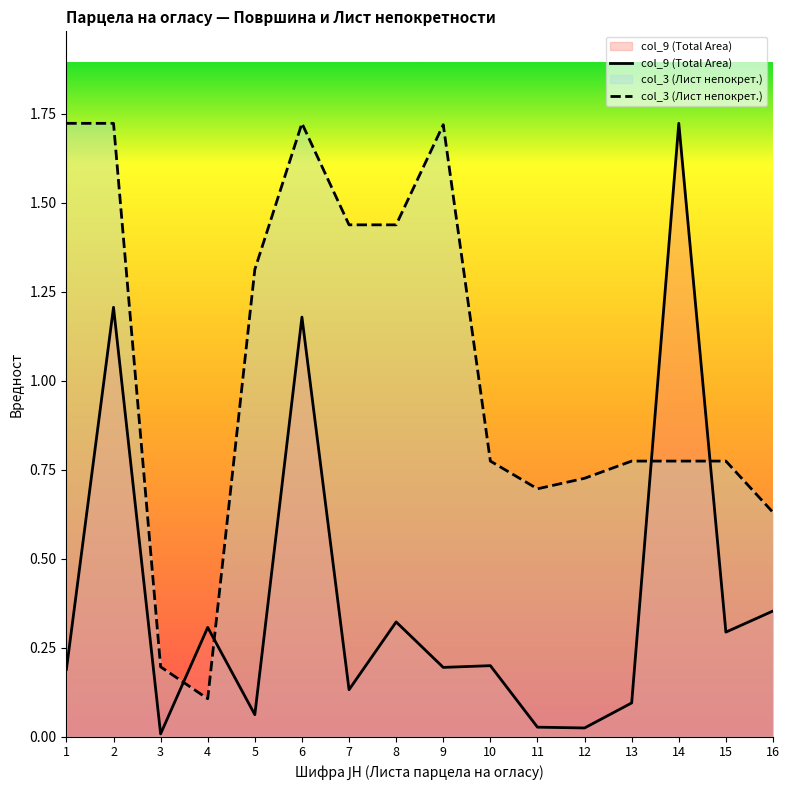

At how many categories does at least one series exceed 0?

16